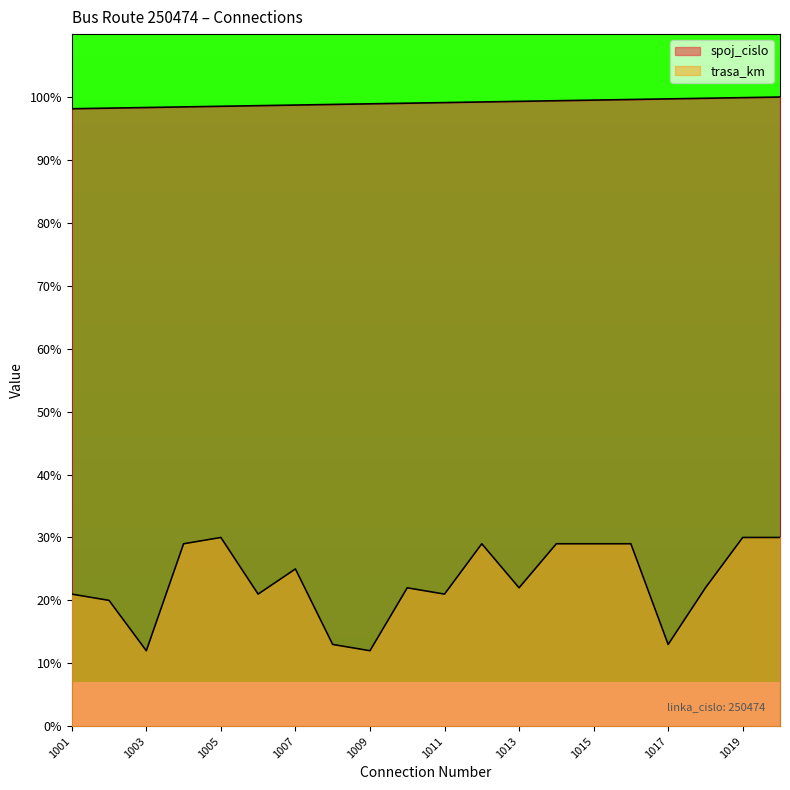

Rank the categories by trasa_km value from lowest to highest.

1003, 1009, 1008, 1017, 1002, 1001, 1006, 1011, 1010, 1013, 1018, 1007, 1004, 1012, 1014, 1015, 1016, 1005, 1019, 1020